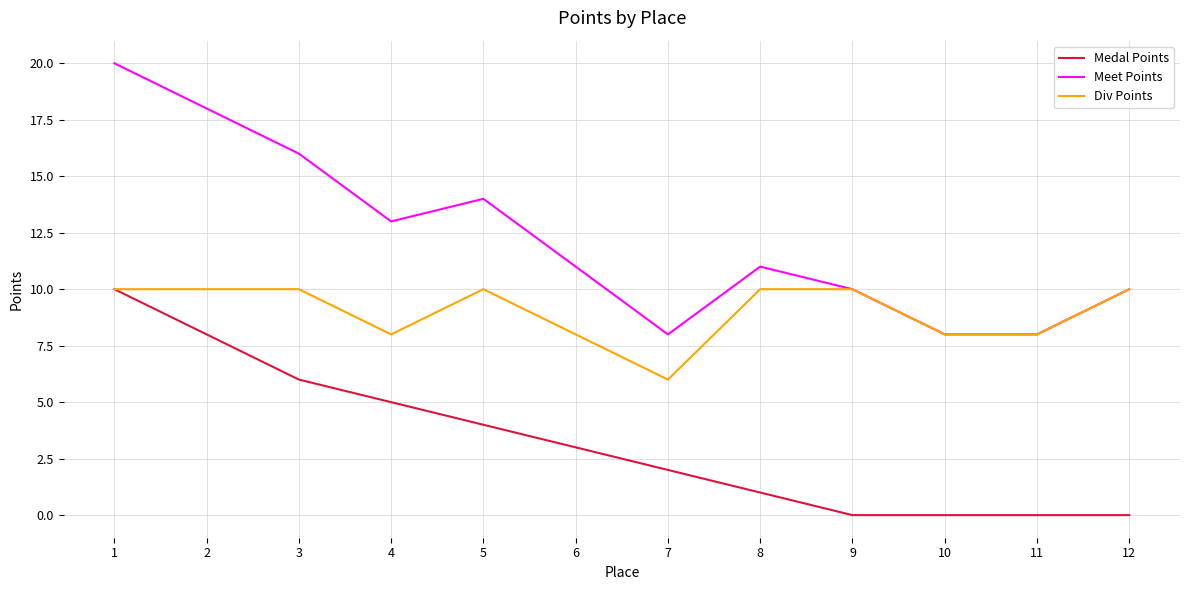

Where does the Meet Points series first go above 11?

1